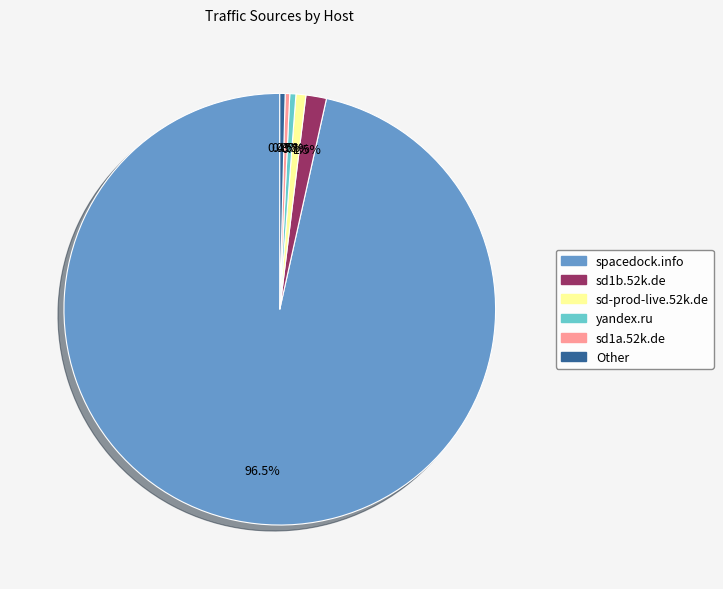

To the nearest percent, what is the difference between the largest and smallest slice percentages?

96%